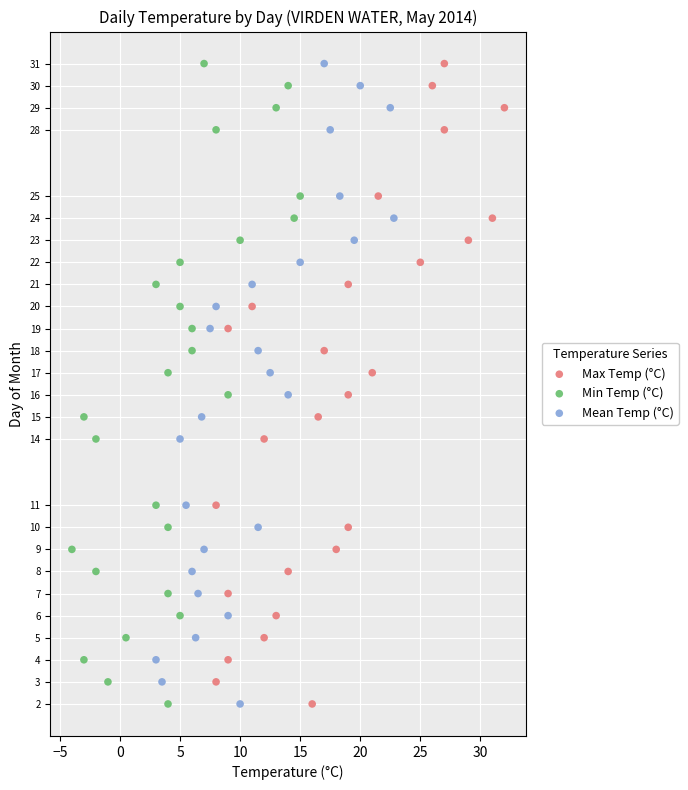

What are all the series names shown in the legend?

Max Temp (°C), Min Temp (°C), Mean Temp (°C)